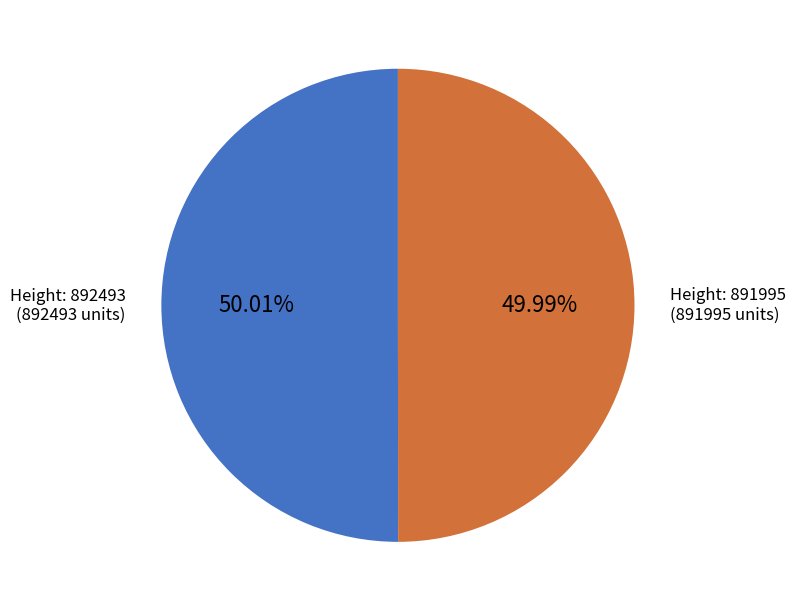

How many segments does this pie chart have?

2